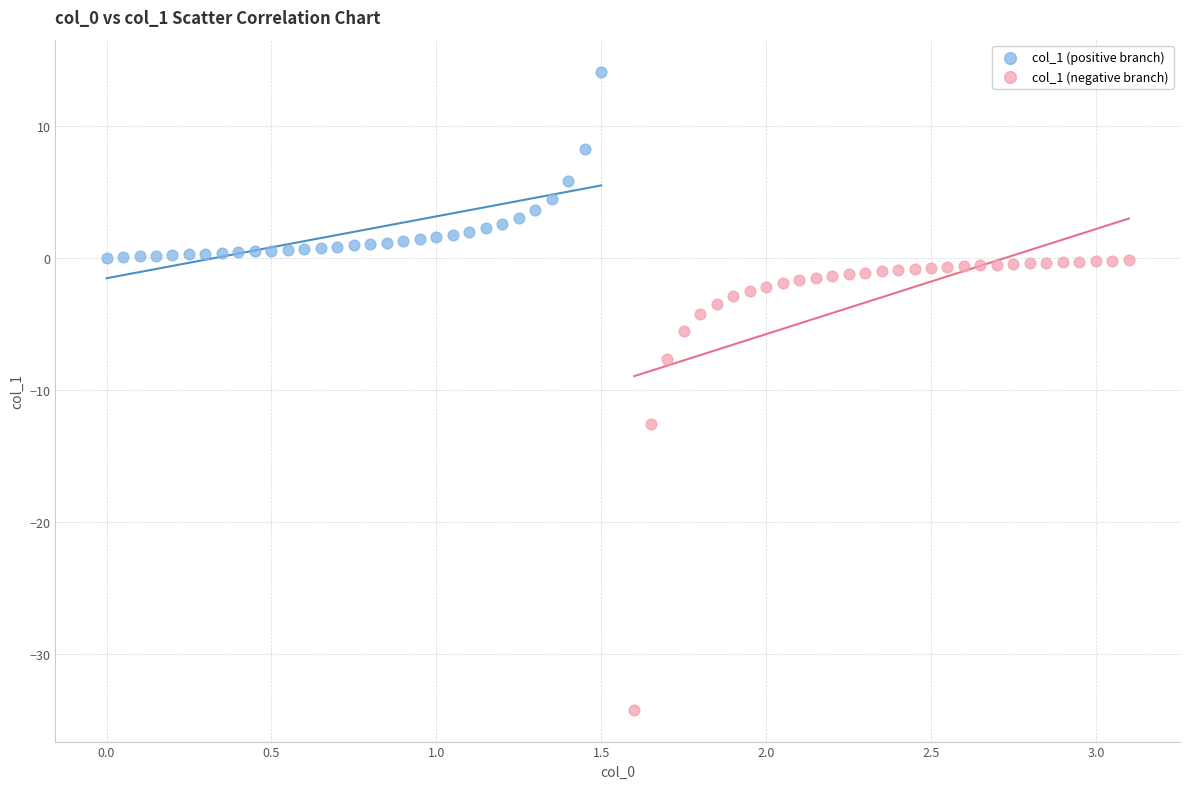

Which series reaches the maximum Y coordinate?

col_1 (positive branch)